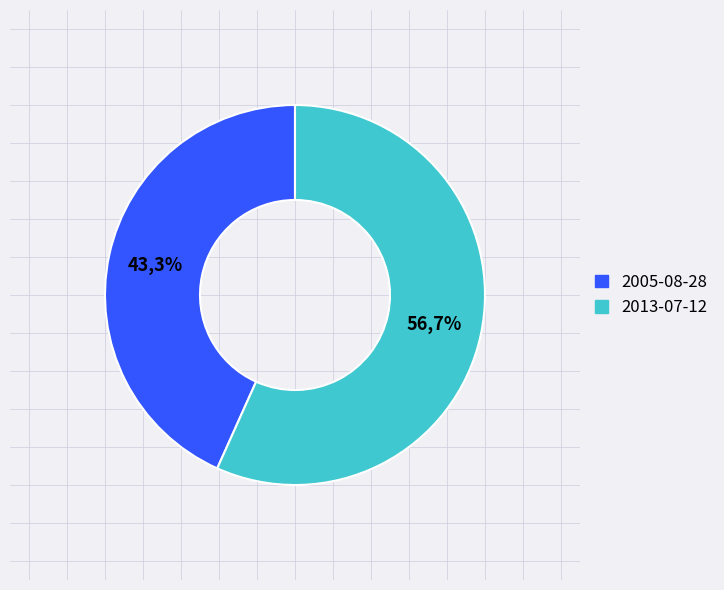

What is the change in value from 2005-08-28 to 2013-07-12?

+1785